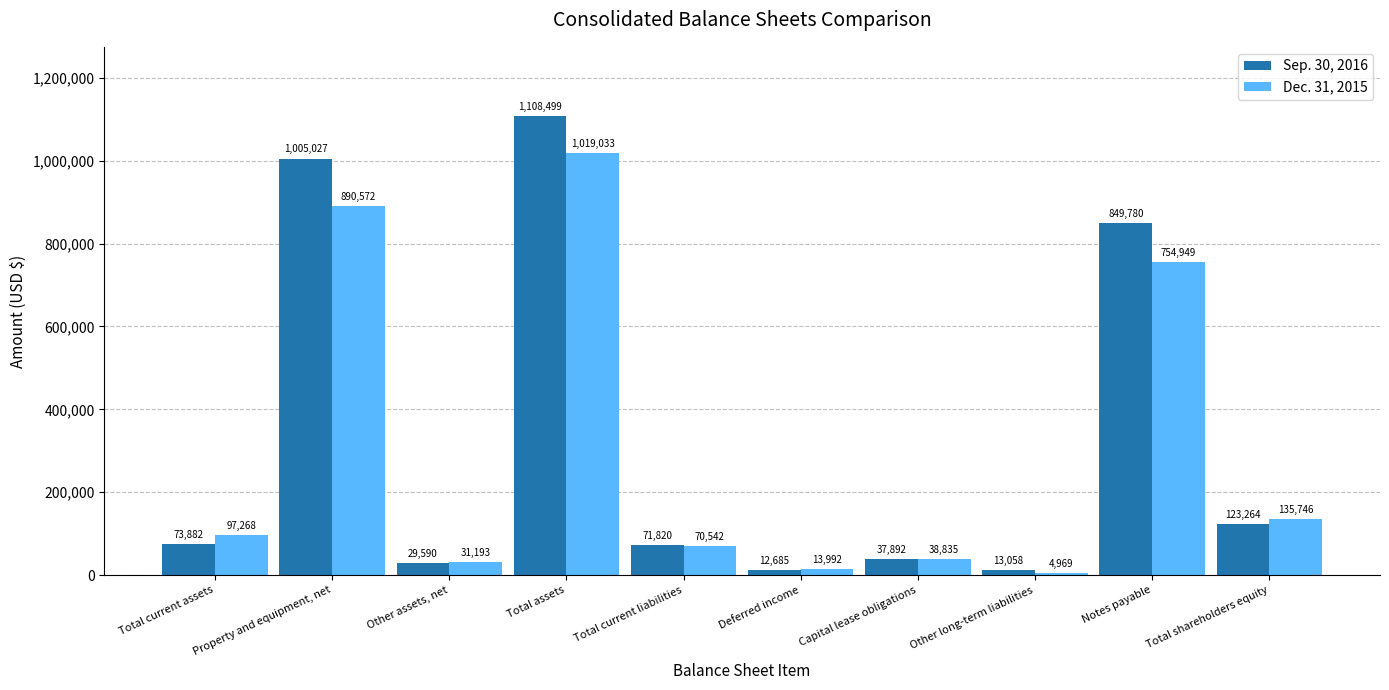

Reading right to left, transcribe all the data shown in this chart.

Sep. 30, 2016: 123264	849780	13058	37892	12685	71820	1108499	29590	1005027	73882
Dec. 31, 2015: 135746	754949	4969	38835	13992	70542	1019033	31193	890572	97268